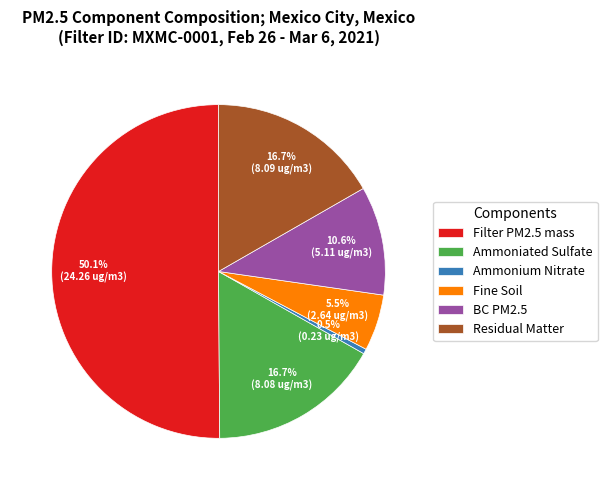

The BC PM2.5 slice represents 11% of the pie. True or false?

True